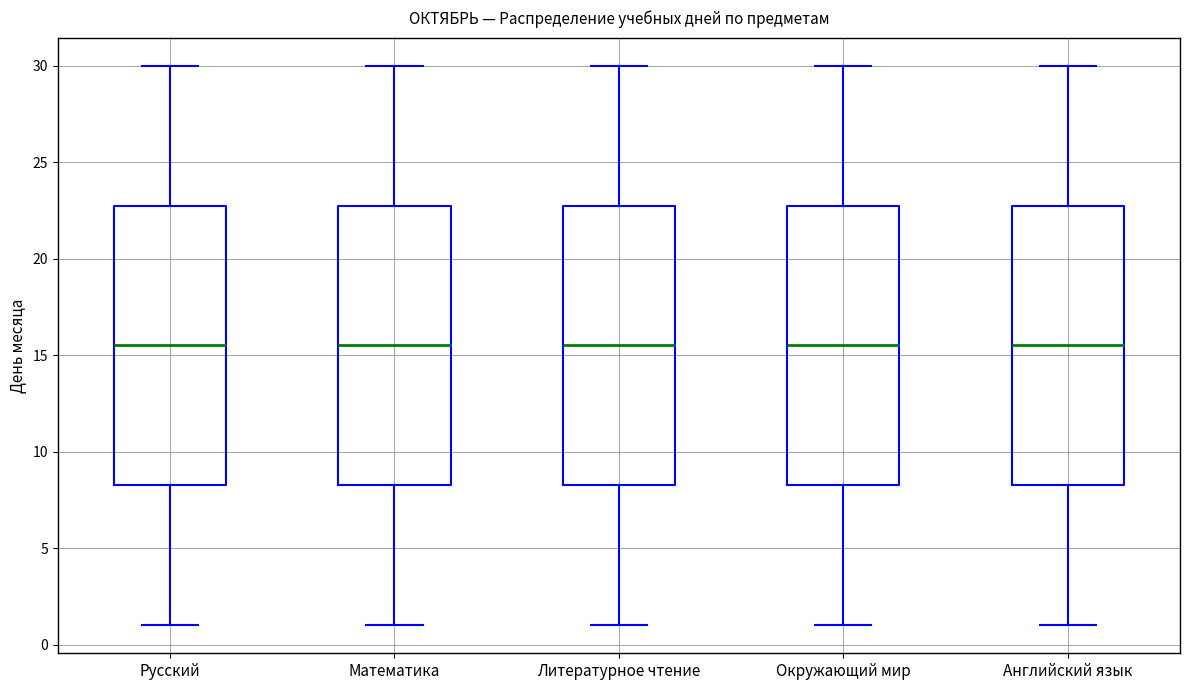

Reading left to right, transcribe this box plot: for each box, give where its median line is, the range the box spans, and where its two whiskers end, as read against the y-axis. The values are not printed on the chart, so give them approximately, as read against the axis.

Русский: median 15.5, box 8.5 to 23.0, whiskers 1.0 to 30.0
Математика: median 15.5, box 8.5 to 23.0, whiskers 1.0 to 30.0
Литературное чтение: median 15.5, box 8.5 to 23.0, whiskers 1.0 to 30.0
Окружающий мир: median 15.5, box 8.5 to 23.0, whiskers 1.0 to 30.0
Английский язык: median 15.5, box 8.5 to 23.0, whiskers 1.0 to 30.0